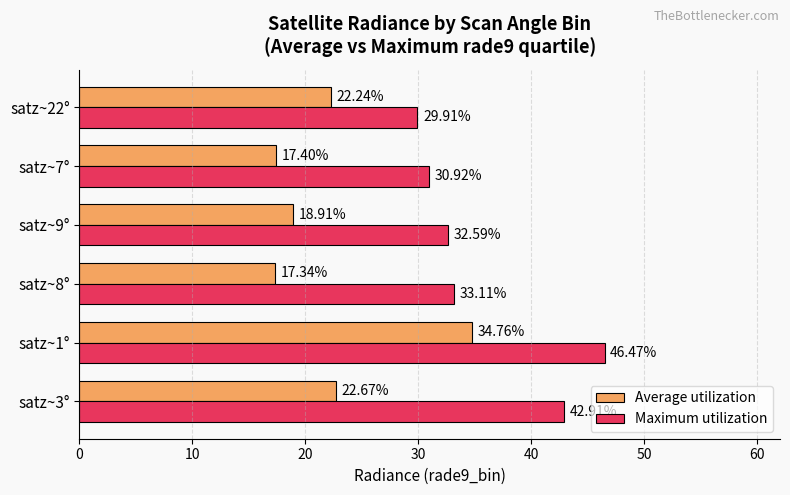

What is the sum of all Maximum utilization values?

215.9